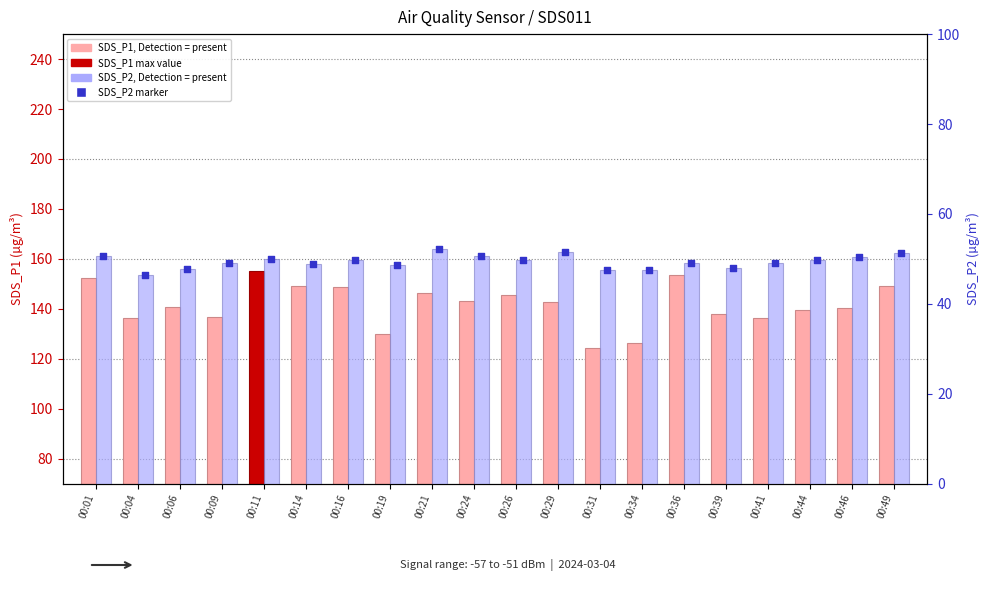

Which series has the widest spread of Y values?

SDS_P1